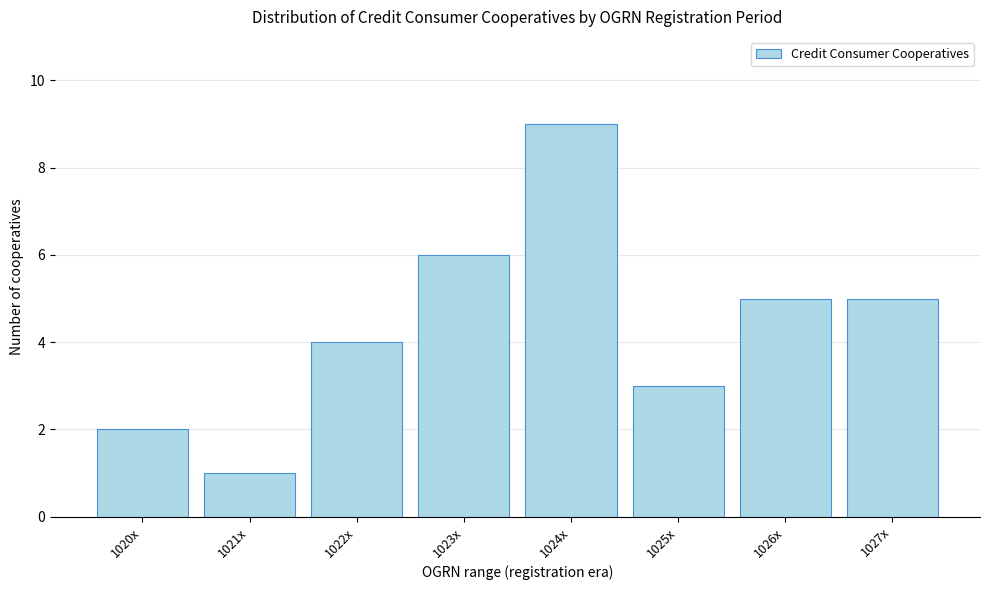

Reading left to right, list all the values displayed in this chart.

1020x=2	1021x=1	1022x=4	1023x=6	1024x=9	1025x=3	1026x=5	1027x=5